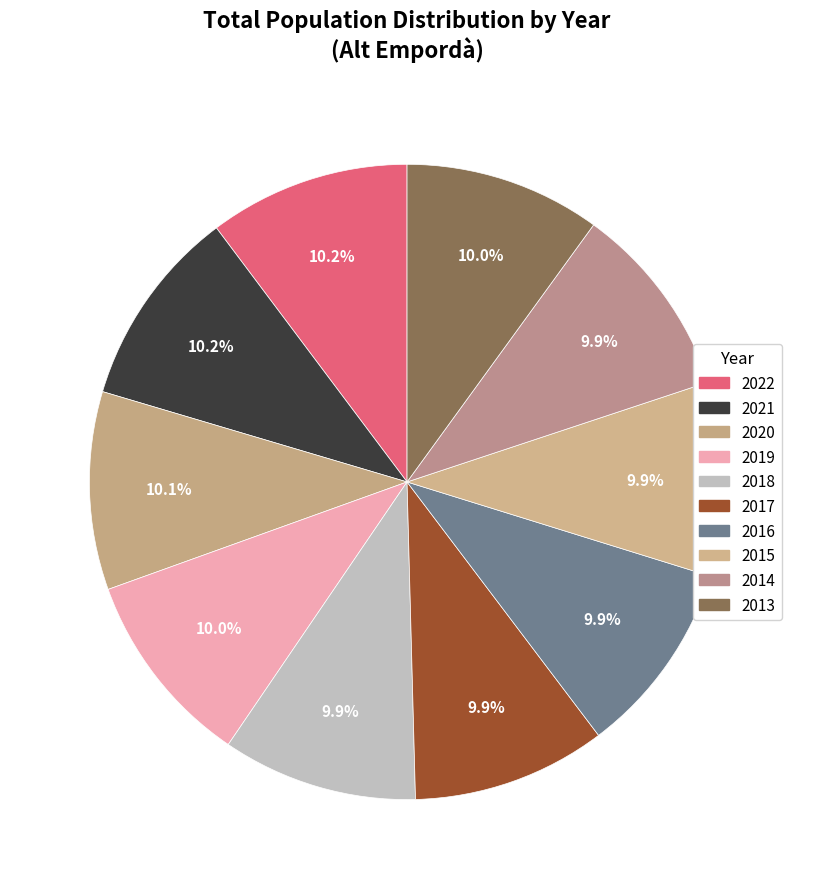

To the nearest percent, what percentage of the pie is 2020?

10%